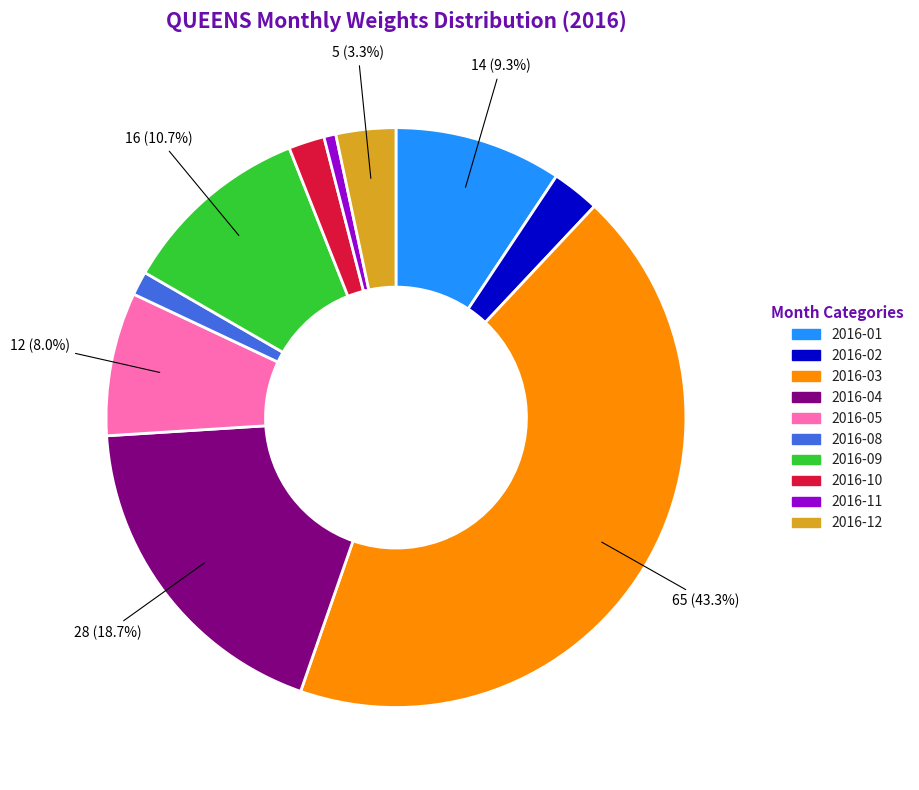

How many slices are in this pie chart?

10